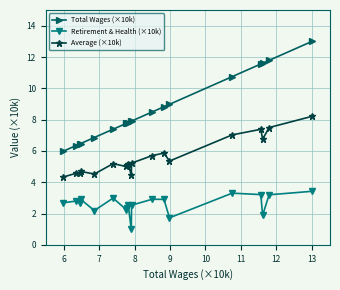

Rank the series by their average value, from lowest to highest.

Retirement & Health (×10k), Average (×10k), Total Wages (×10k)